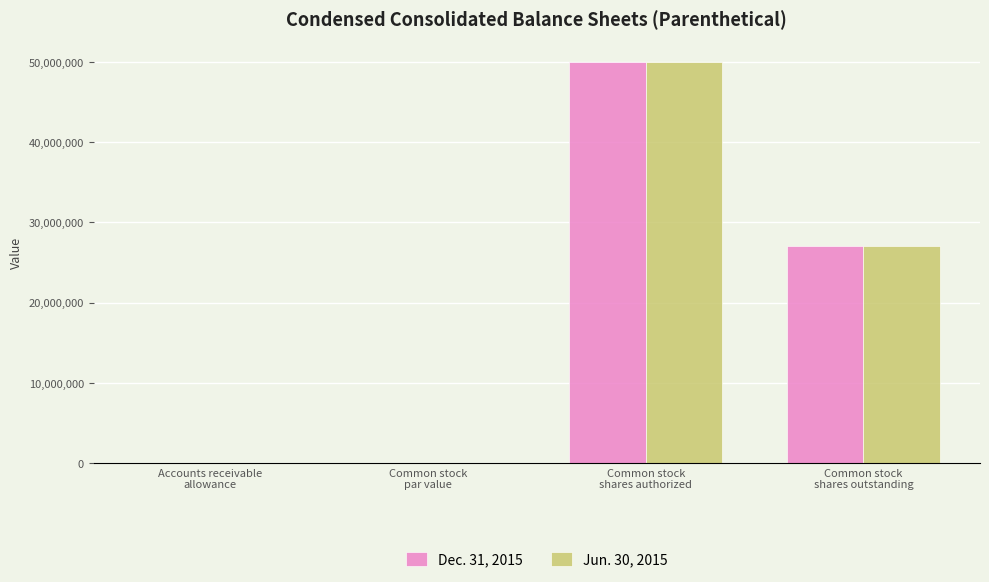

What is the maximum value shown in the chart?

50000000.0